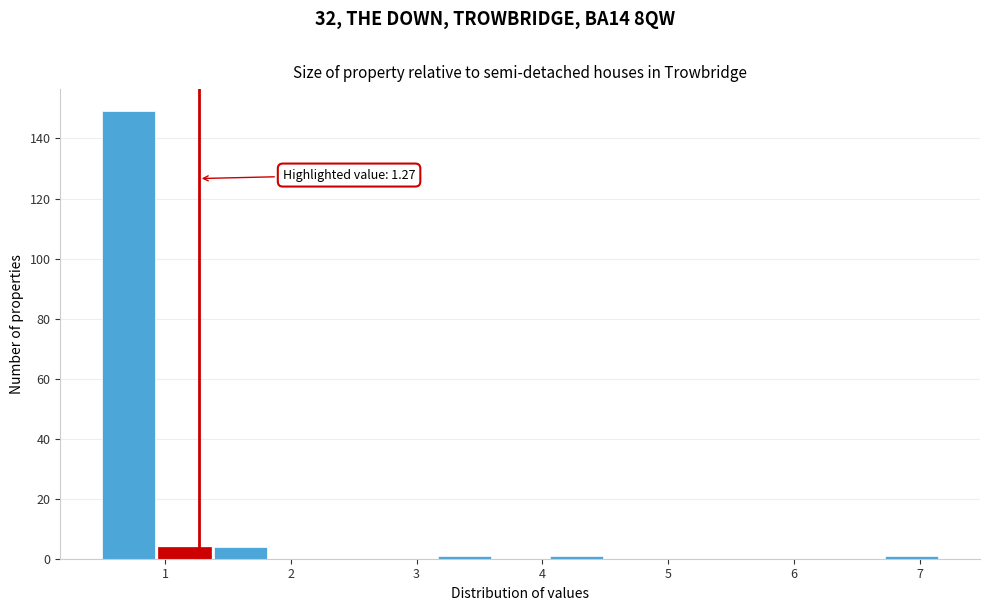

Which range on the x-axis has the tallest bar?

0.5 to 0.9